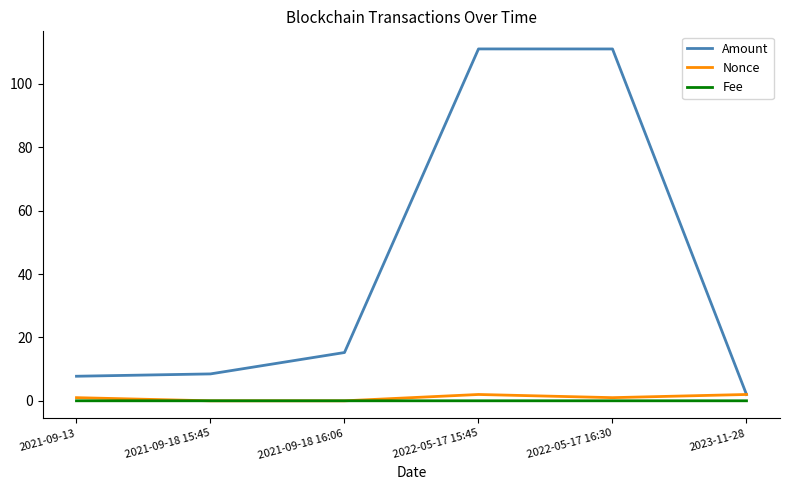

Is it true that Nonce equals 2.0 at 2022-05-17 15:45?

True